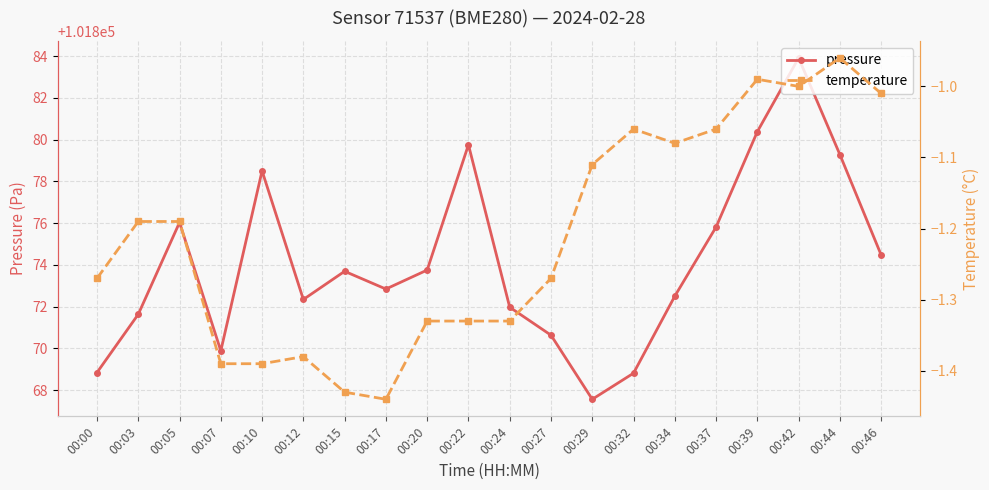

Rank the categories by temperature value from lowest to highest.

00:17, 00:15, 00:07, 00:10, 00:12, 00:20, 00:22, 00:24, 00:00, 00:27, 00:03, 00:05, 00:29, 00:34, 00:32, 00:37, 00:46, 00:42, 00:39, 00:44